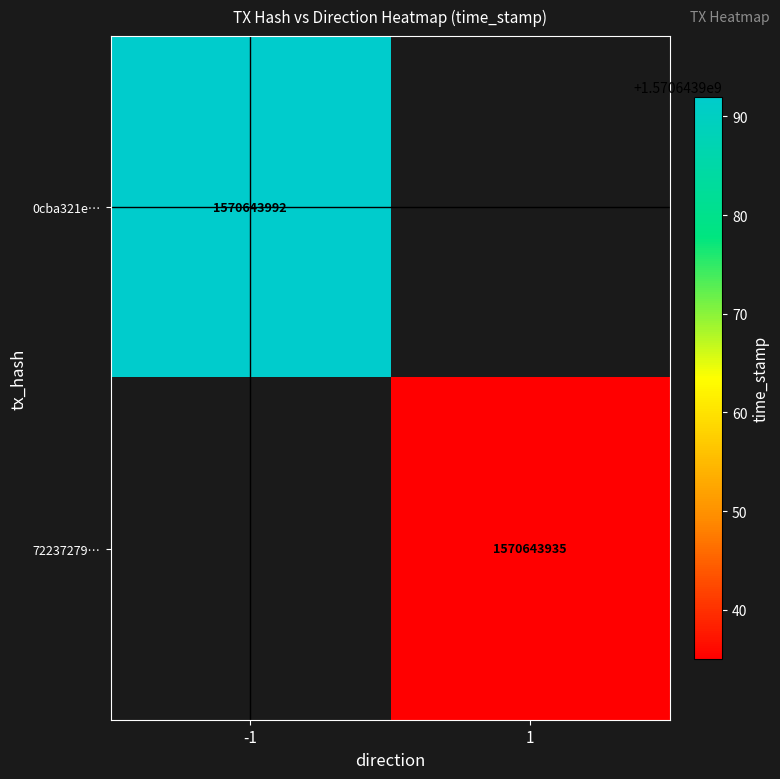

List the series in order of their peak value, lowest first.

72237279ee40e453208ccd28c3814fb0c1941a2, 0cba321e6905495a348e9368b0e832a4b3c480b